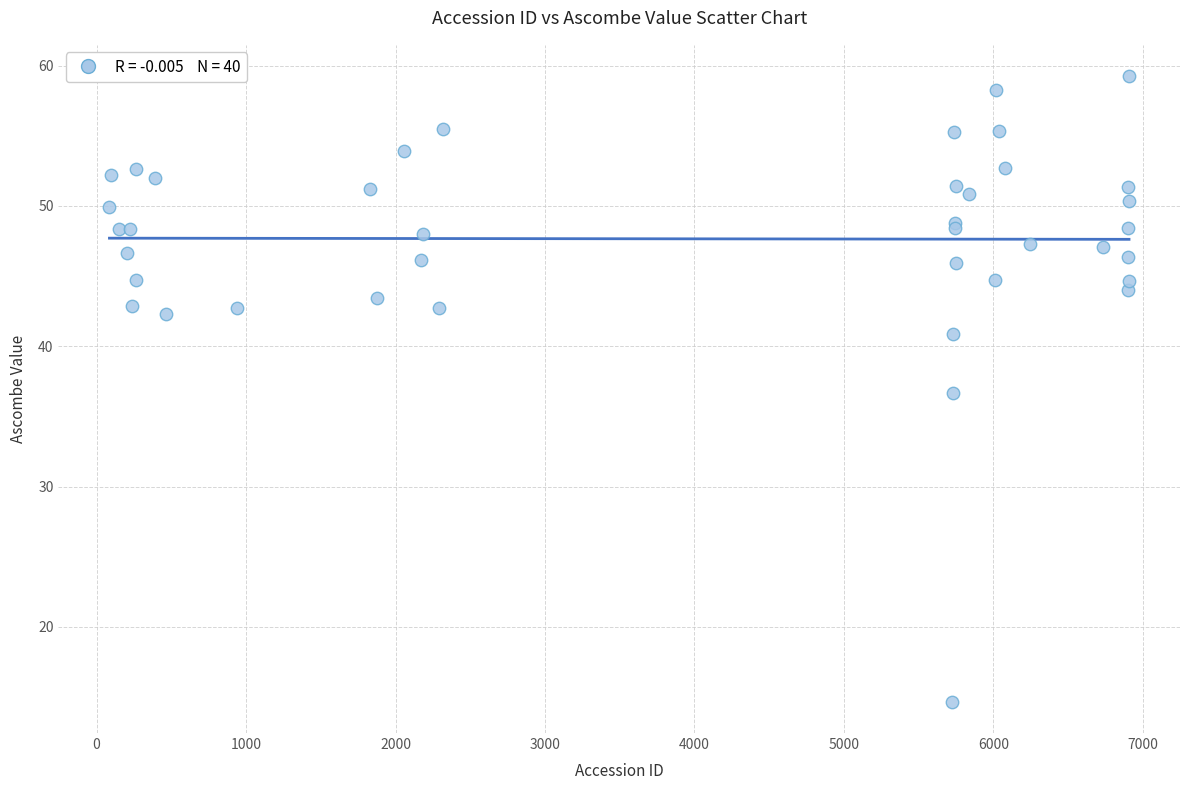

What Y value in the scatter plot is closest to 36?

36.7